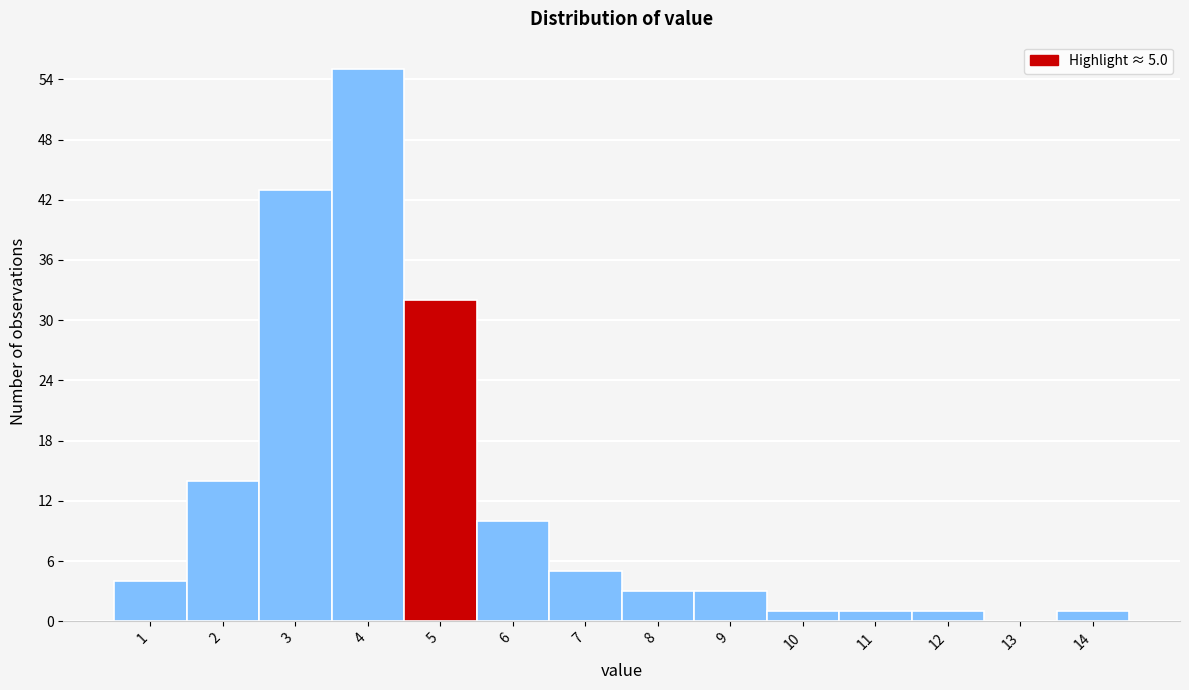

Reading left to right, transcribe all the data shown in this chart.

1=4	2=14	3=43	4=55	5=32	6=10	7=5	8=3	9=3	10=1	11=1	12=1	13=0	14=1